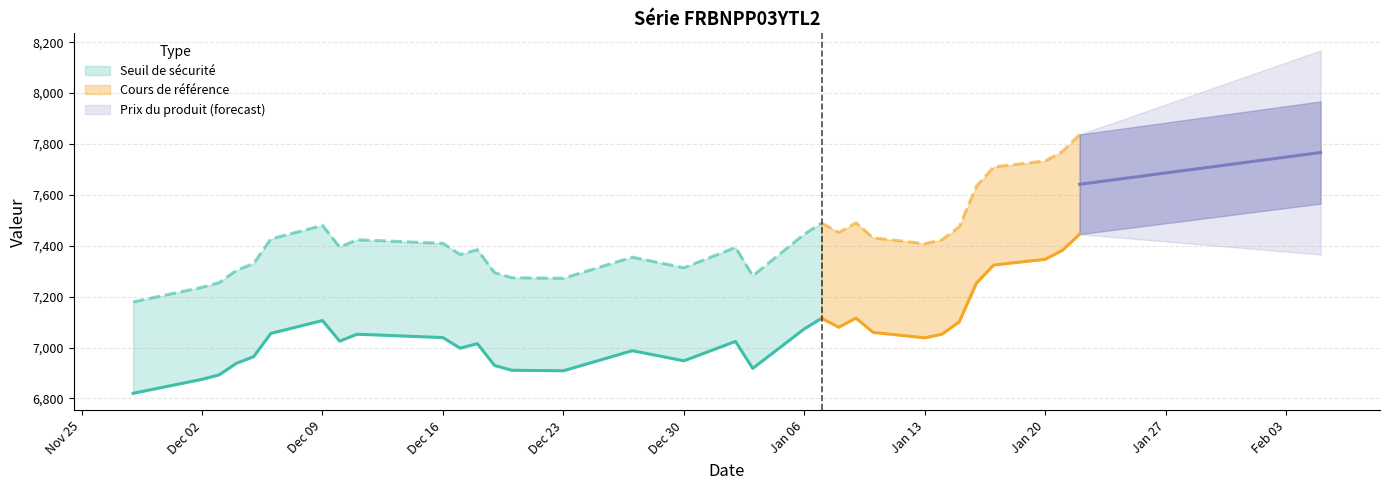

Which series has the widest spread of values?

Cours de référence